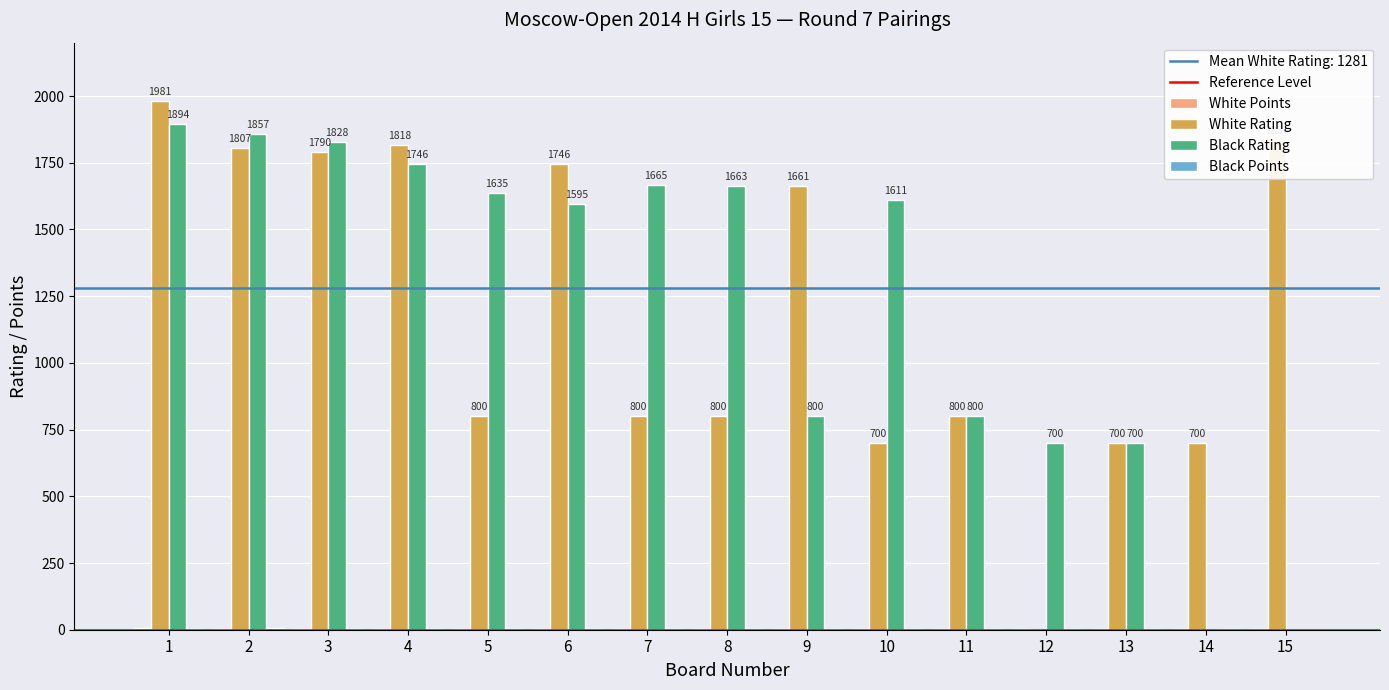

Count the number of data series in this chart.

4